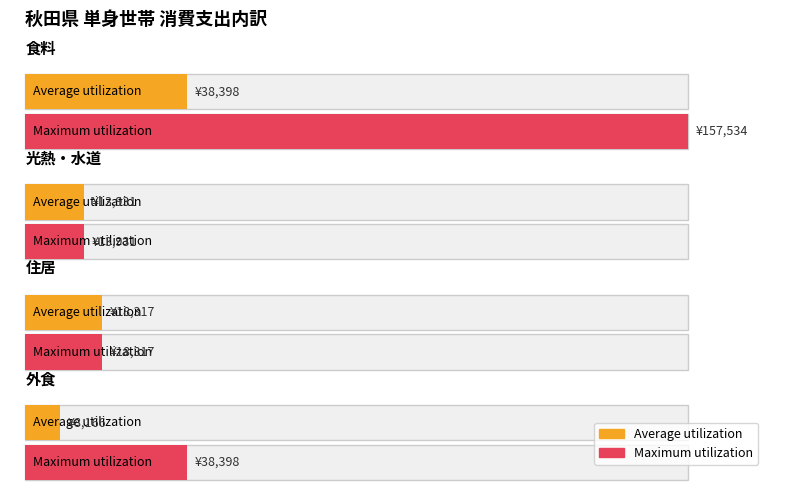

The Maximum utilization series shows 13931 at 光熱・水道. True or false?

True